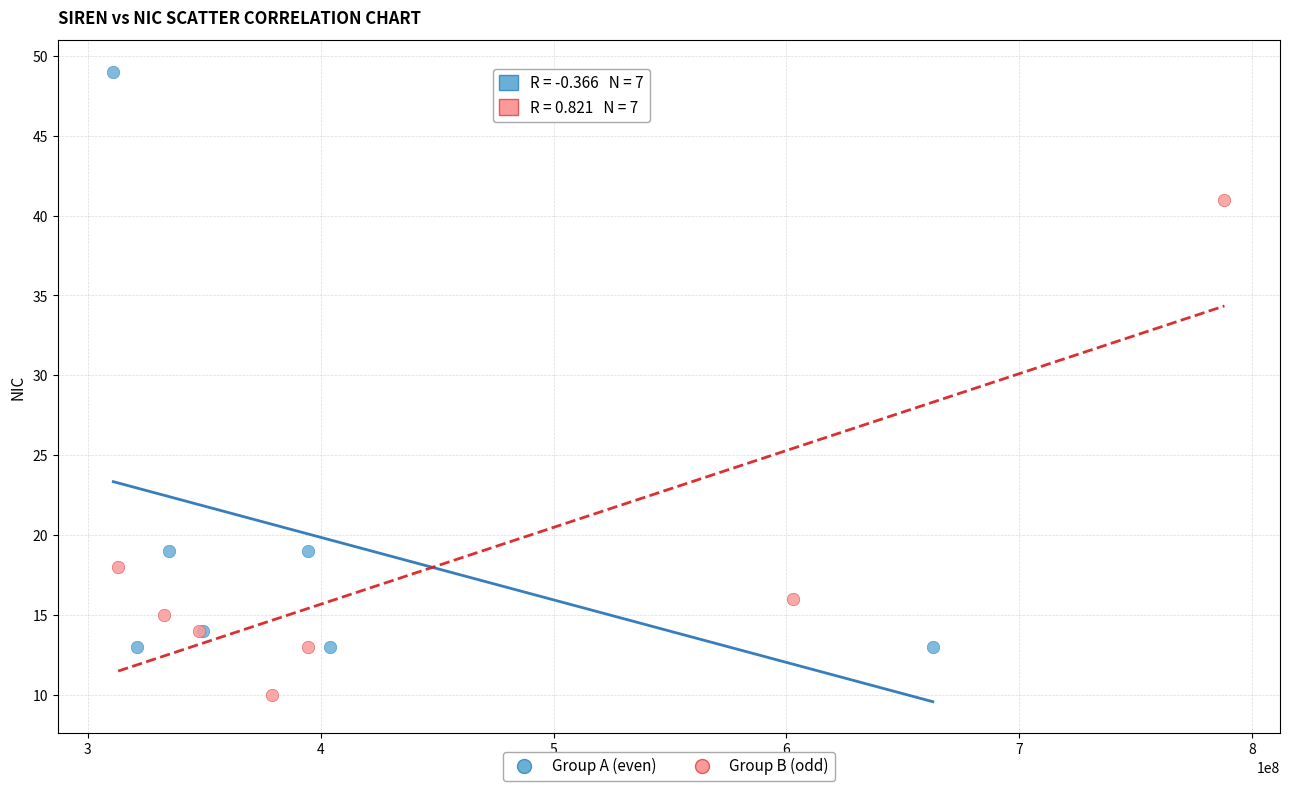

Which series contains the highest Y value?

Group A (even)